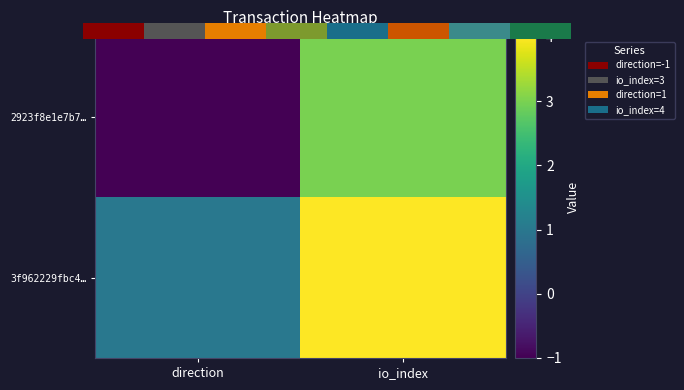

At which label does 3f962229fbc4… reach its minimum?

direction